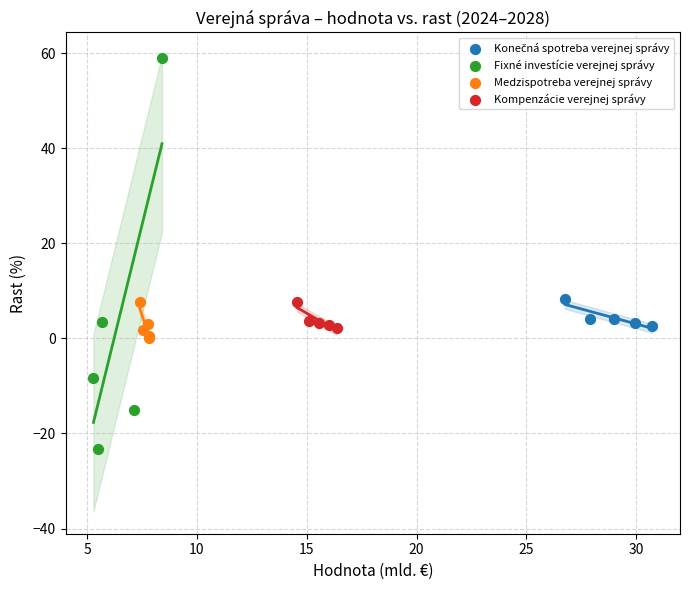

Which series has the largest Y range (max minus min)?

Fixné investície verejnej správy